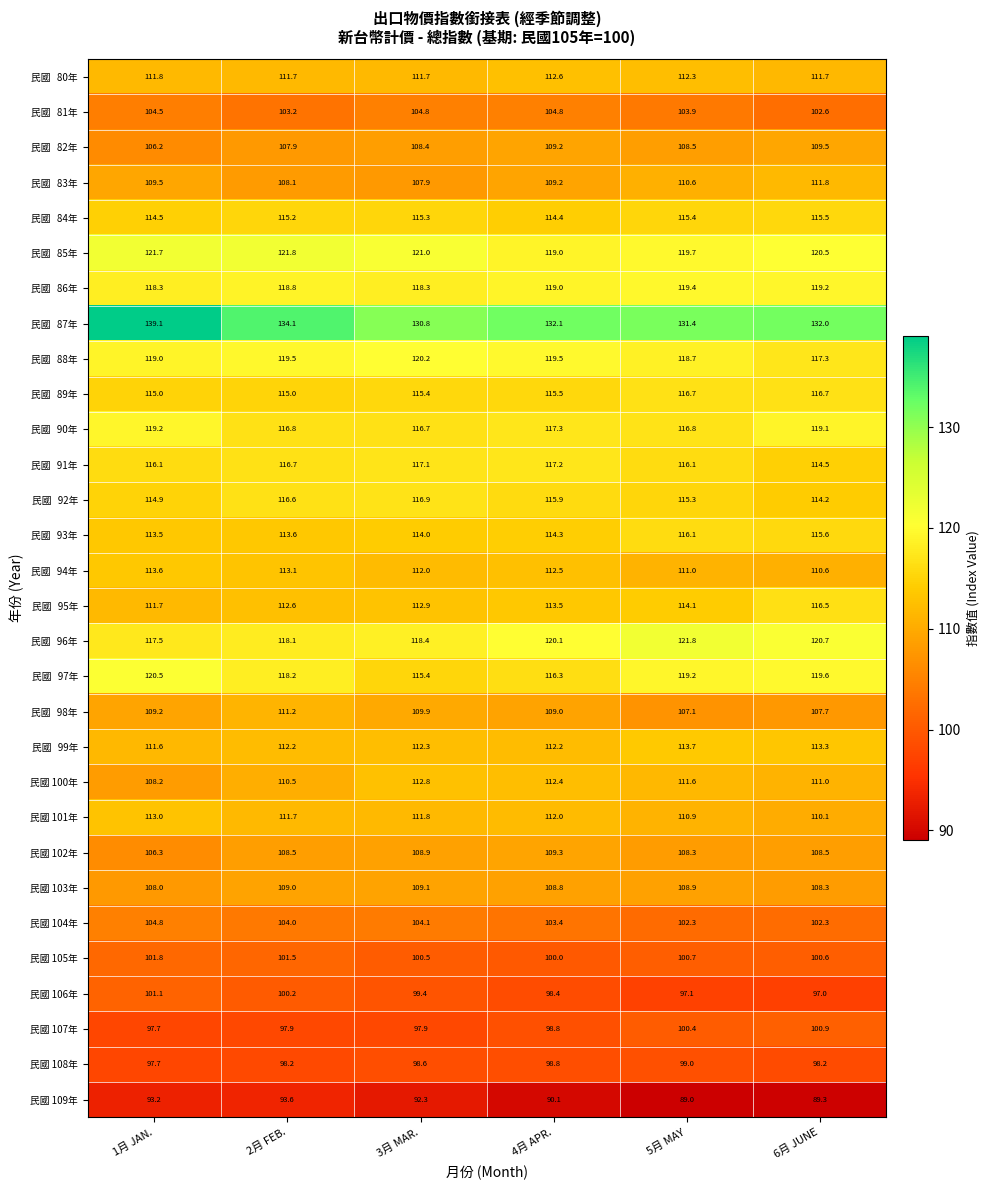

Is it true that 民國 103年 equals 72.9 at 6月 JUNE?

False